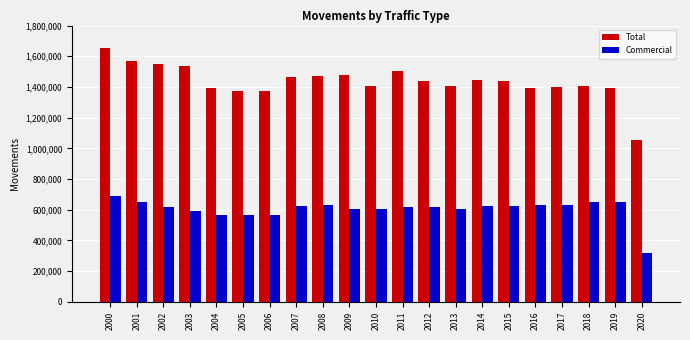

Which series has the largest total across all categories?

Total